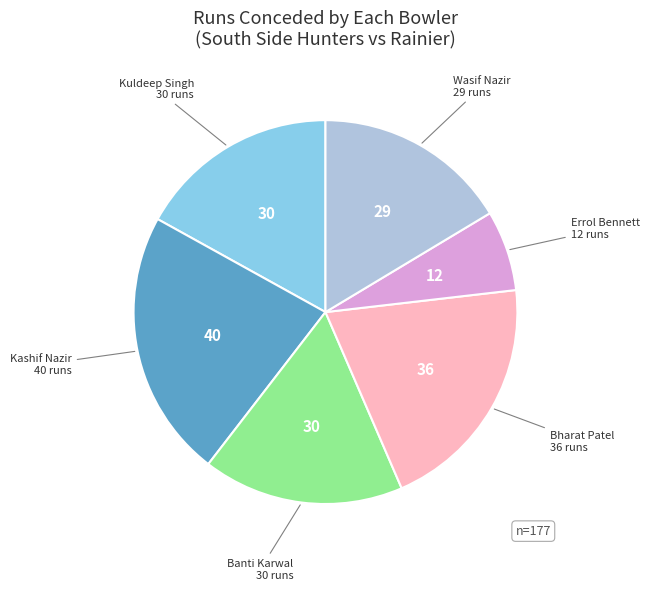

Does any single category account for the majority?

No